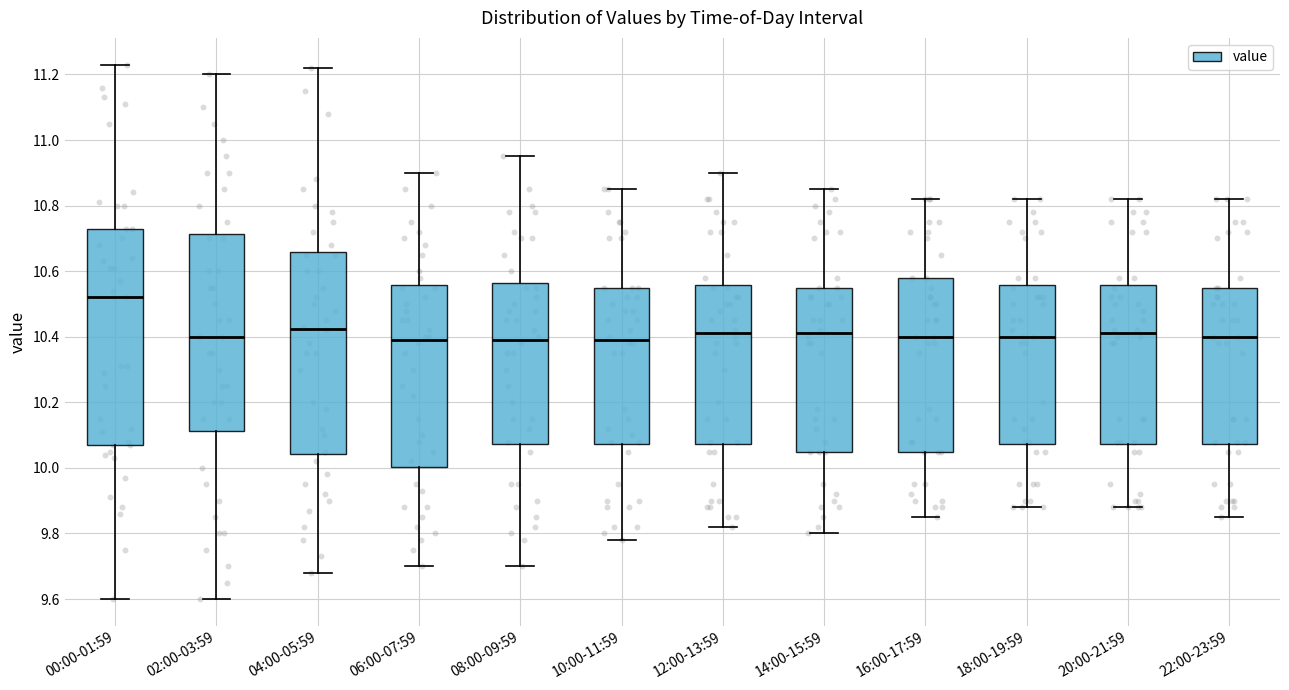

Reading left to right, read every box against the y-axis: the position of its median line, the range the box covers, and the ends of its whiskers. The values are not printed on the chart, so give them approximately, as read against the axis.

00:00-01:59: median 10.52, box 10.08 to 10.74, whiskers 9.60 to 11.24
02:00-03:59: median 10.40, box 10.12 to 10.72, whiskers 9.60 to 11.20
04:00-05:59: median 10.42, box 10.04 to 10.66, whiskers 9.68 to 11.22
06:00-07:59: median 10.40, box 10.00 to 10.56, whiskers 9.70 to 10.90
08:00-09:59: median 10.40, box 10.08 to 10.56, whiskers 9.70 to 10.96
10:00-11:59: median 10.40, box 10.08 to 10.56, whiskers 9.78 to 10.86
12:00-13:59: median 10.42, box 10.08 to 10.56, whiskers 9.82 to 10.90
14:00-15:59: median 10.42, box 10.06 to 10.56, whiskers 9.80 to 10.86
16:00-17:59: median 10.40, box 10.06 to 10.58, whiskers 9.86 to 10.82
18:00-19:59: median 10.40, box 10.08 to 10.56, whiskers 9.88 to 10.82
20:00-21:59: median 10.42, box 10.08 to 10.56, whiskers 9.88 to 10.82
22:00-23:59: median 10.40, box 10.08 to 10.56, whiskers 9.86 to 10.82